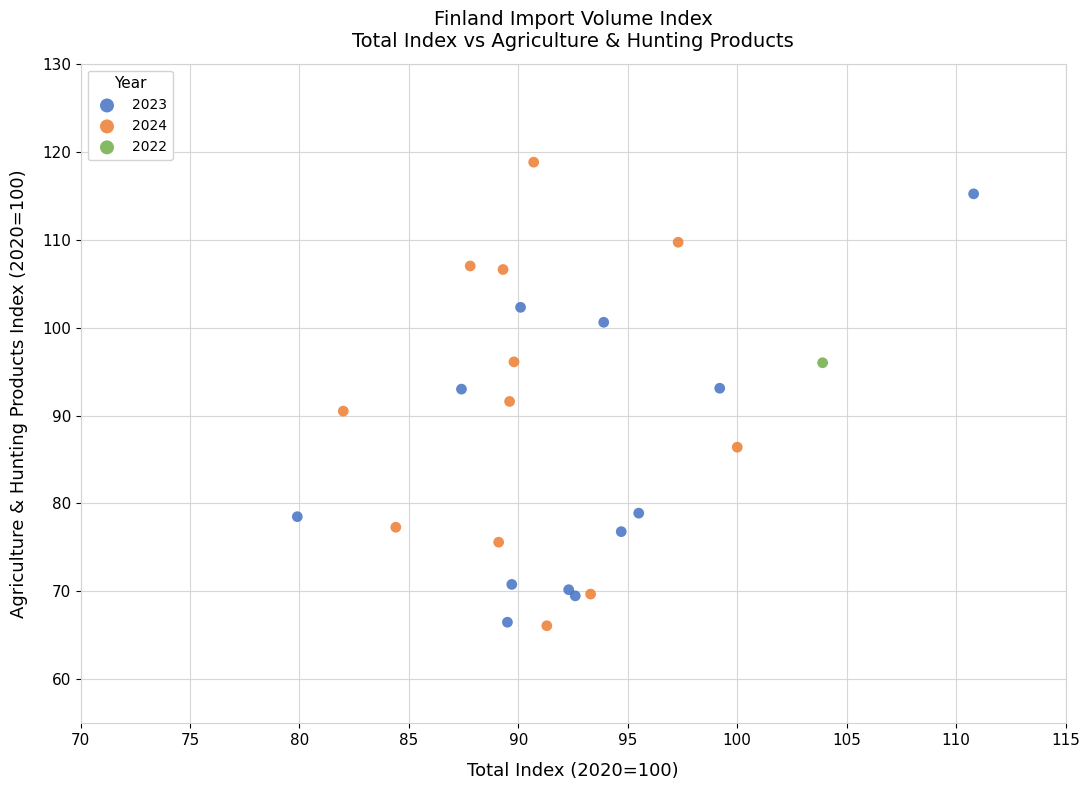

What are all the series names shown in the legend?

2023, 2024, 2022